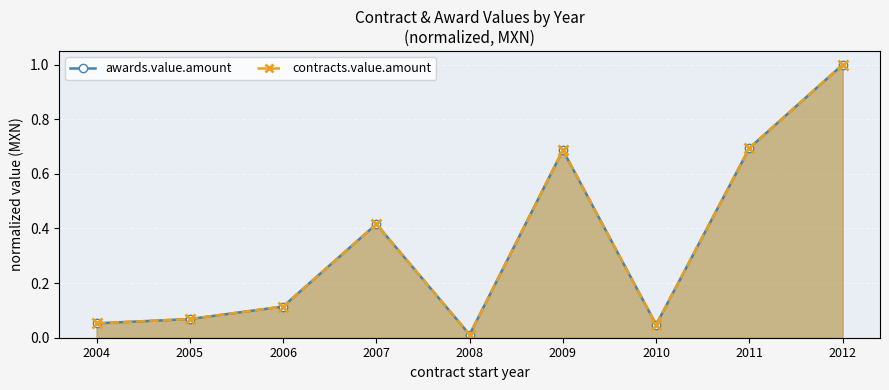

Which series has the largest total across all categories?

awards.value.amount